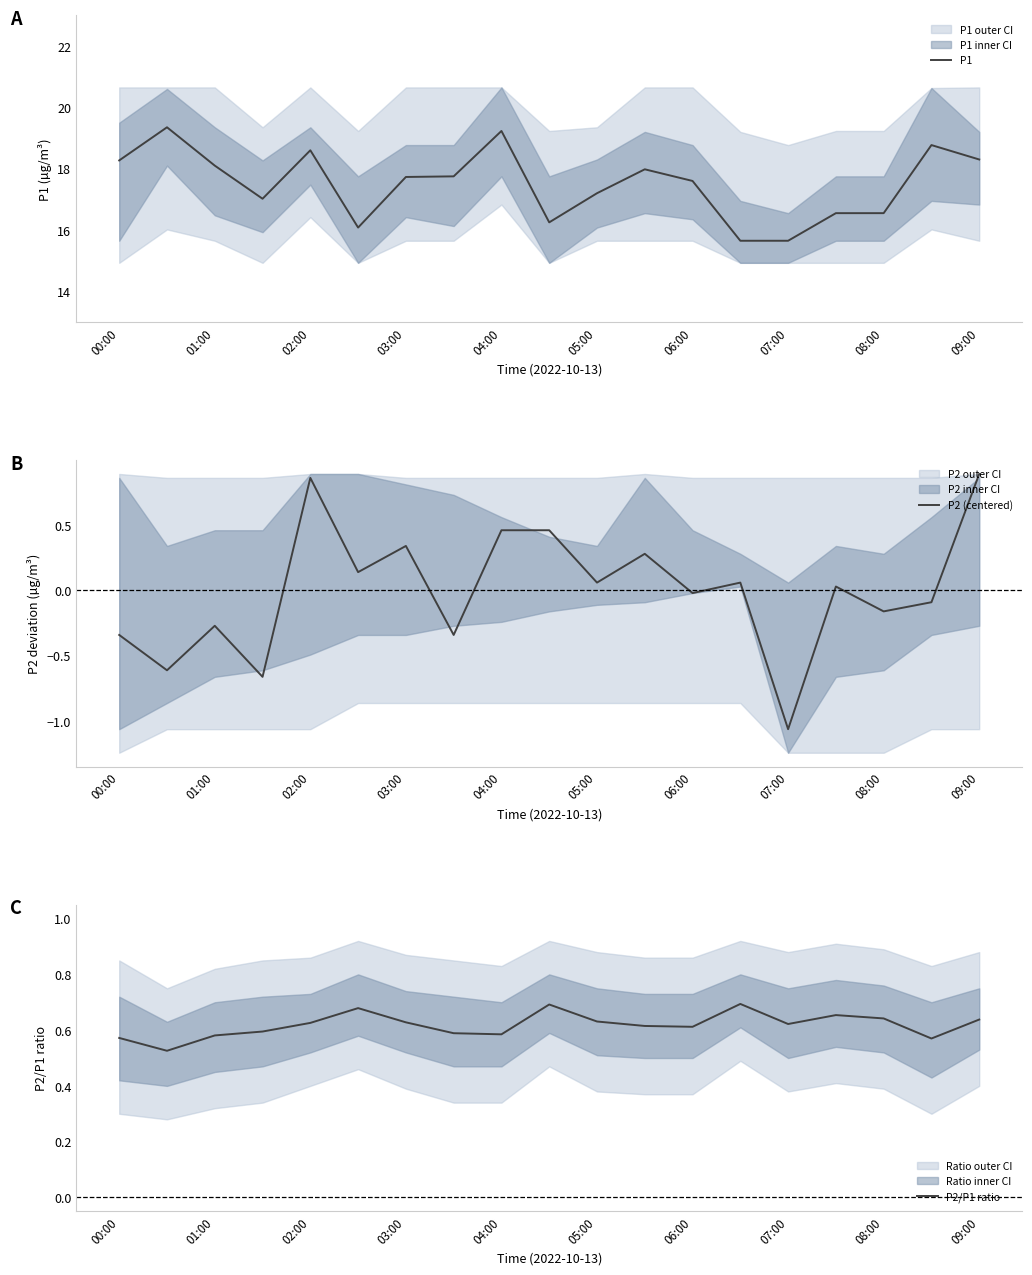

What are all the series names shown in the legend?

P1, P2 (centered), P2/P1 ratio